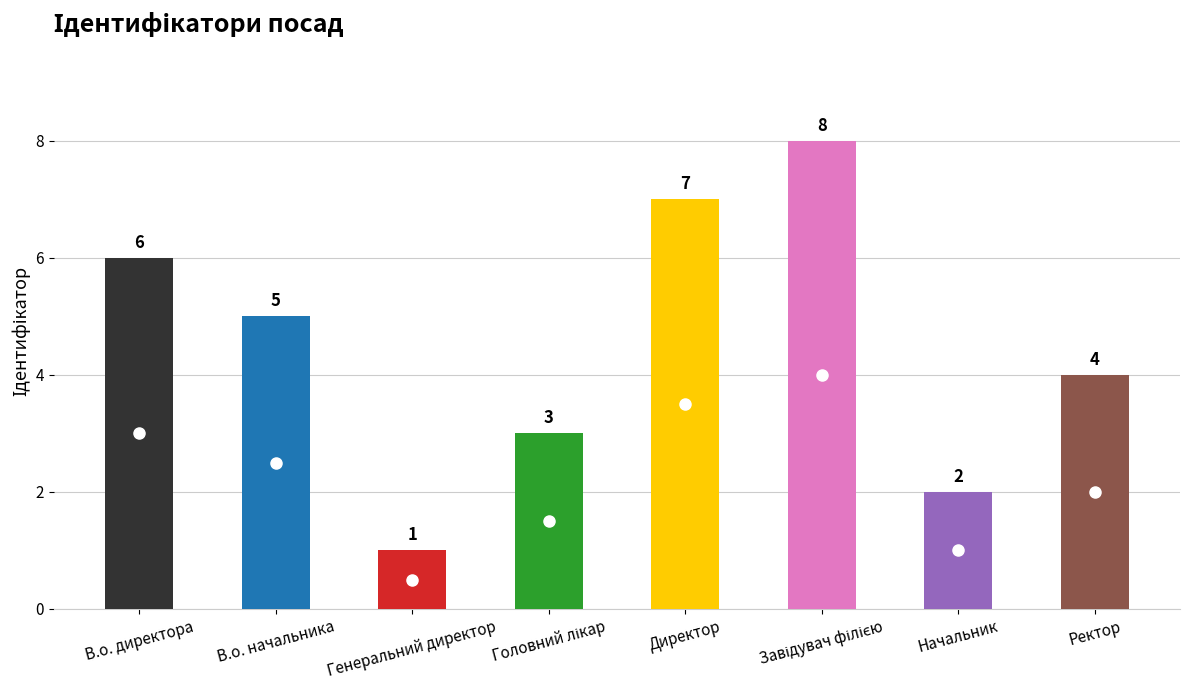

At which label does the data first exceed 5?

В.о. директора